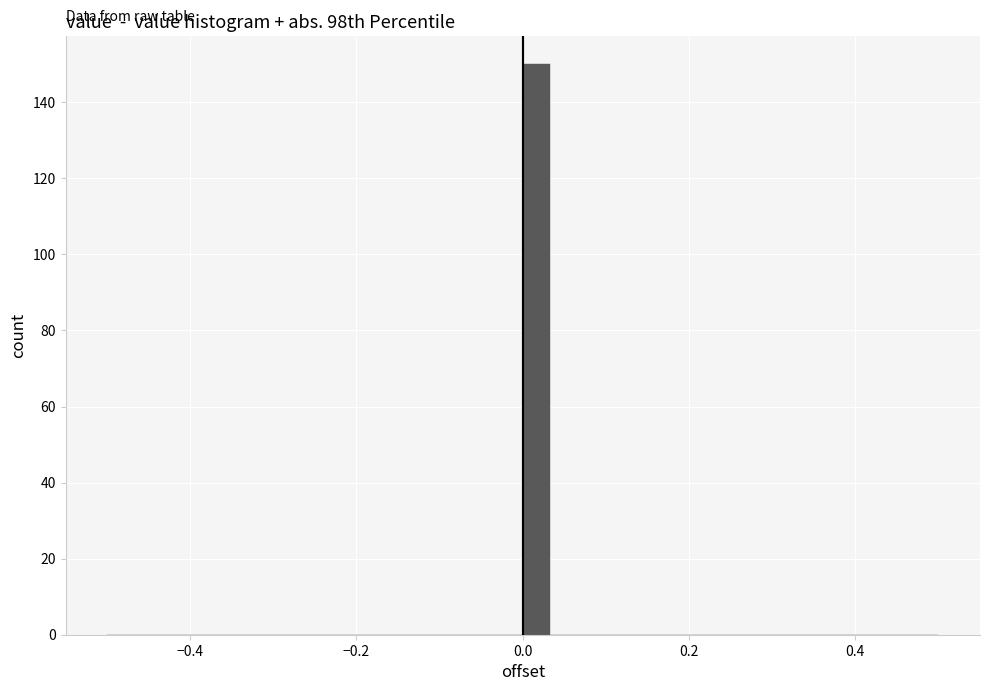

Around what value on the x-axis is the tallest bar? Give the approximate position of its centre, as read against the axis.

0.02